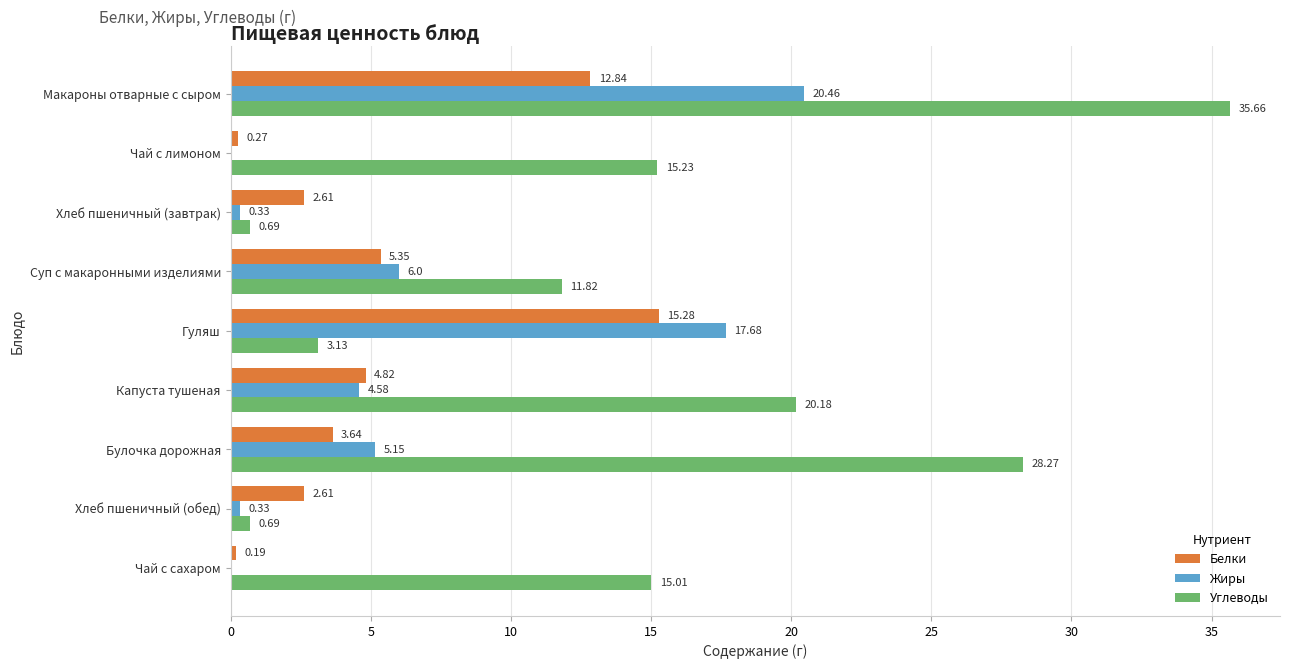

What are all the series names shown in the legend?

Белки, Жиры, Углеводы